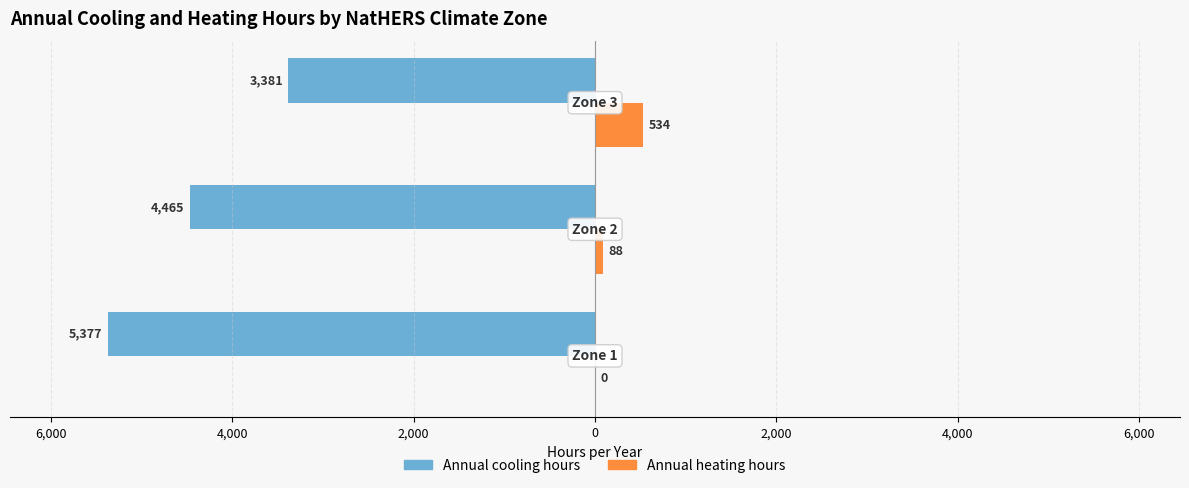

What is the highest value of the Annual heating hours series?

534